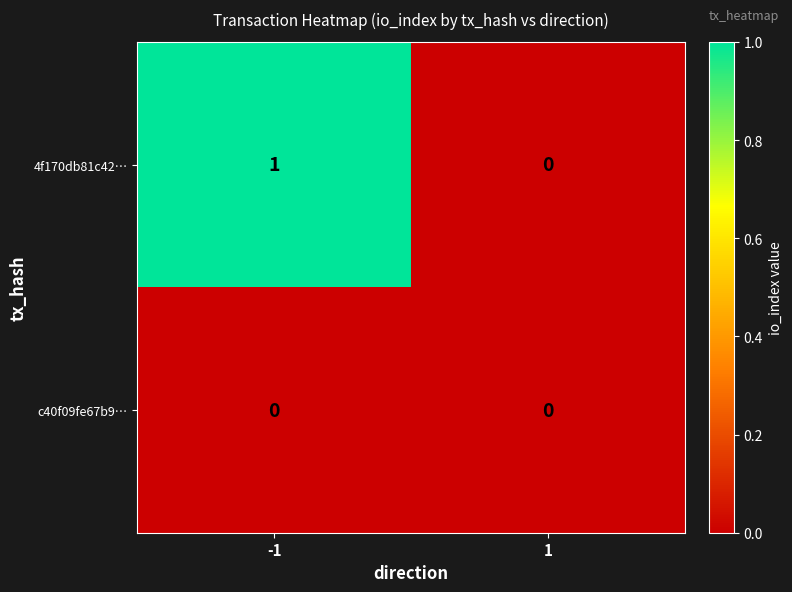

What is the maximum value shown in the chart?

1